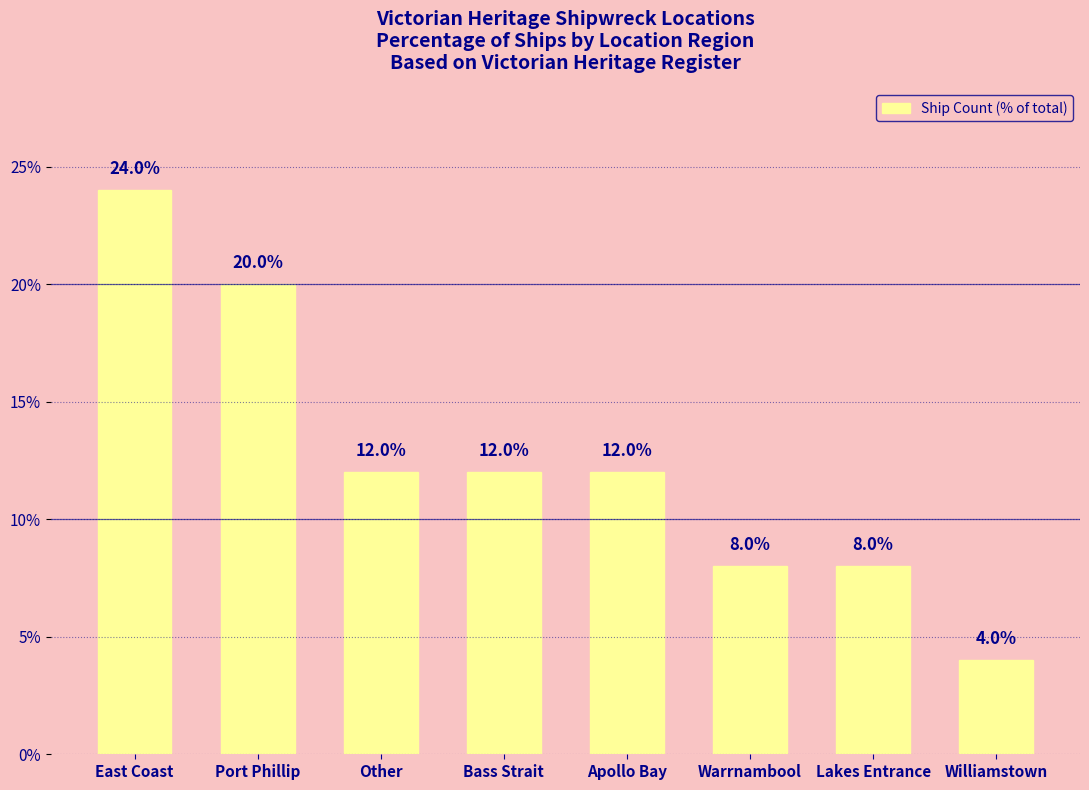

What is the approximate value at Apollo Bay?

12